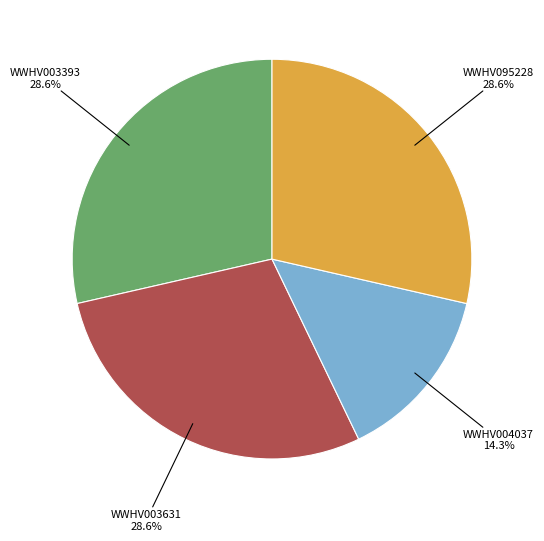

To the nearest percent, what is the difference between the largest and smallest slice percentages?

14%